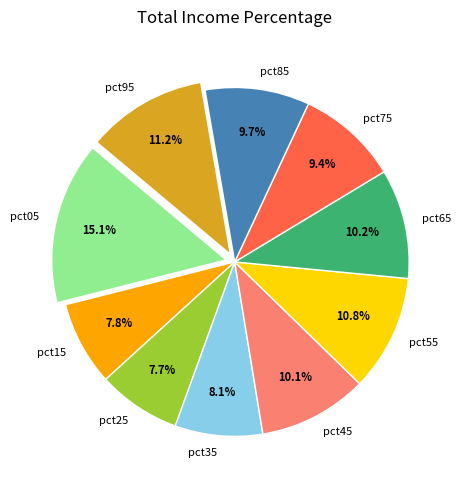

Does pct45 represent more than half of the total?

No